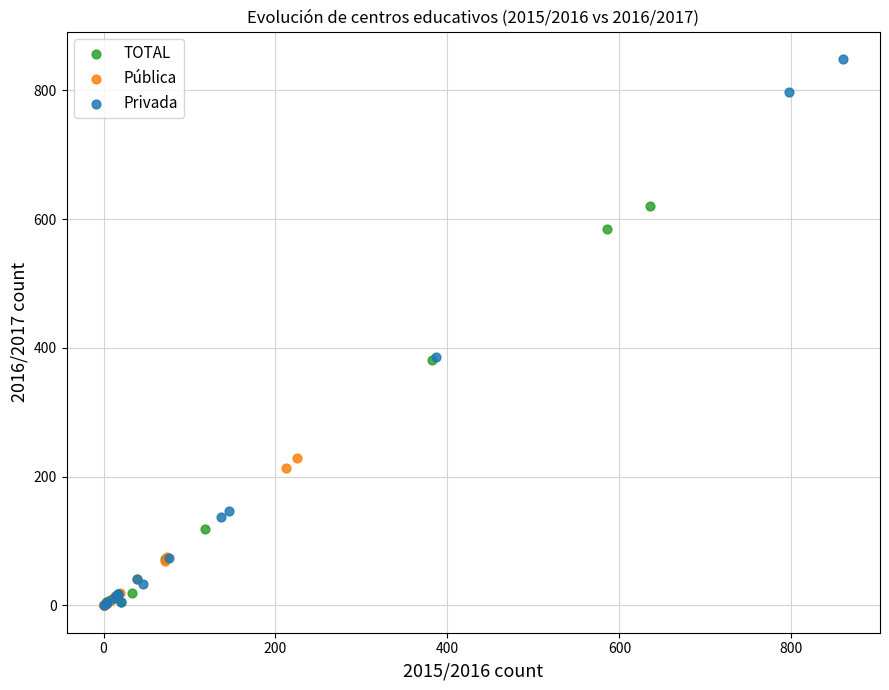

Which series contains the highest Y value?

Privada